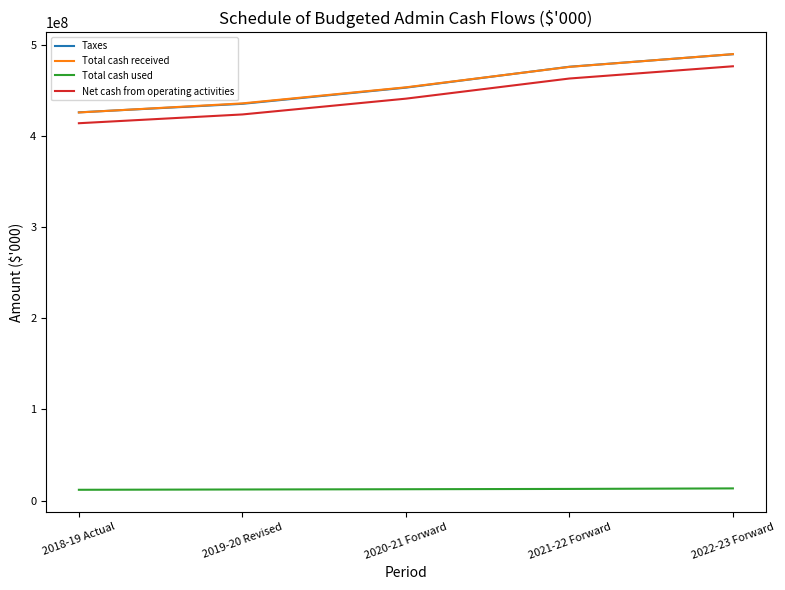

What is the difference between the maximum and minimum values in the Total cash received series?

64026904